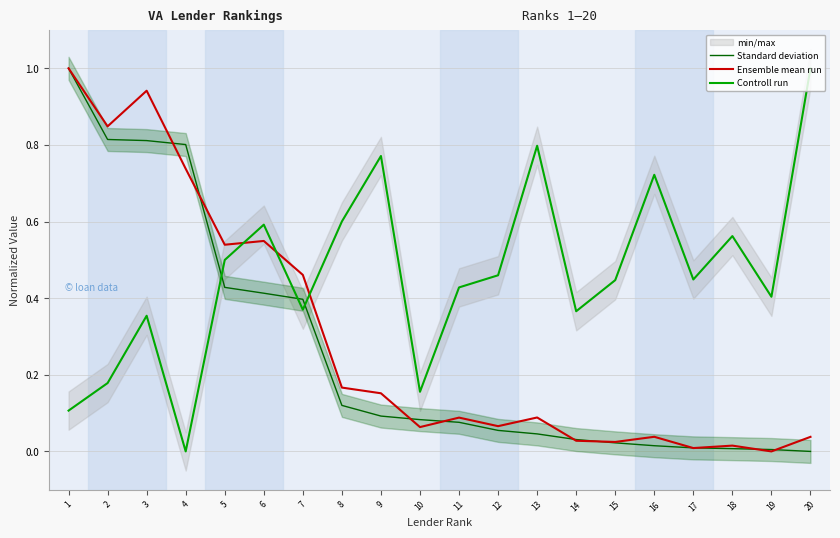

What is the total value across all series at 15?

0.5